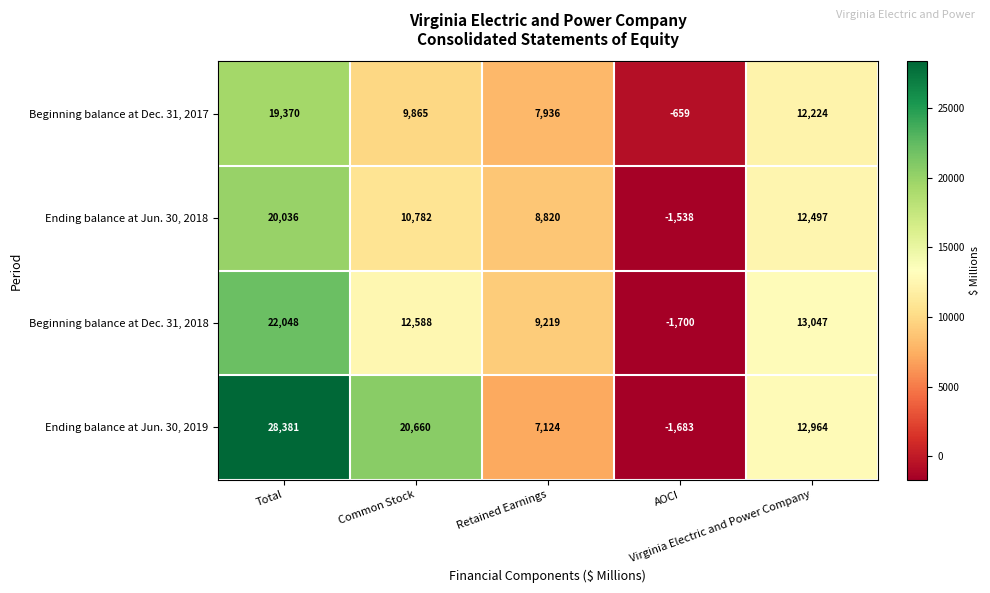

What is the sum of all Beginning balance at Dec. 31, 2017 values?

48736